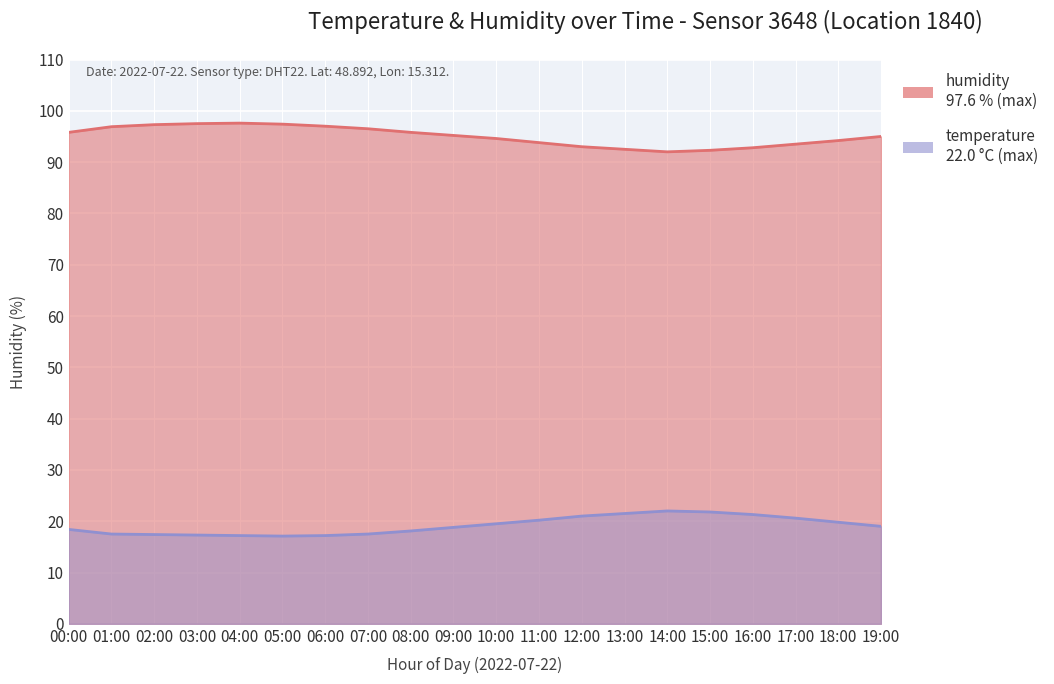

Reading left to right, what are all the values shown in this chart?

humidity: 00:00=95.8	01:00=96.9	02:00=97.3	03:00=97.5	04:00=97.6	05:00=97.4	06:00=97.0	07:00=96.5	08:00=95.8	09:00=95.2	10:00=94.6	11:00=93.8	12:00=93.0	13:00=92.5	14:00=92.0	15:00=92.3	16:00=92.8	17:00=93.5	18:00=94.2	19:00=95.0
temperature: 00:00=18.4	01:00=17.5	02:00=17.4	03:00=17.3	04:00=17.2	05:00=17.1	06:00=17.2	07:00=17.5	08:00=18.1	09:00=18.8	10:00=19.5	11:00=20.2	12:00=21.0	13:00=21.5	14:00=22.0	15:00=21.8	16:00=21.3	17:00=20.6	18:00=19.8	19:00=19.0